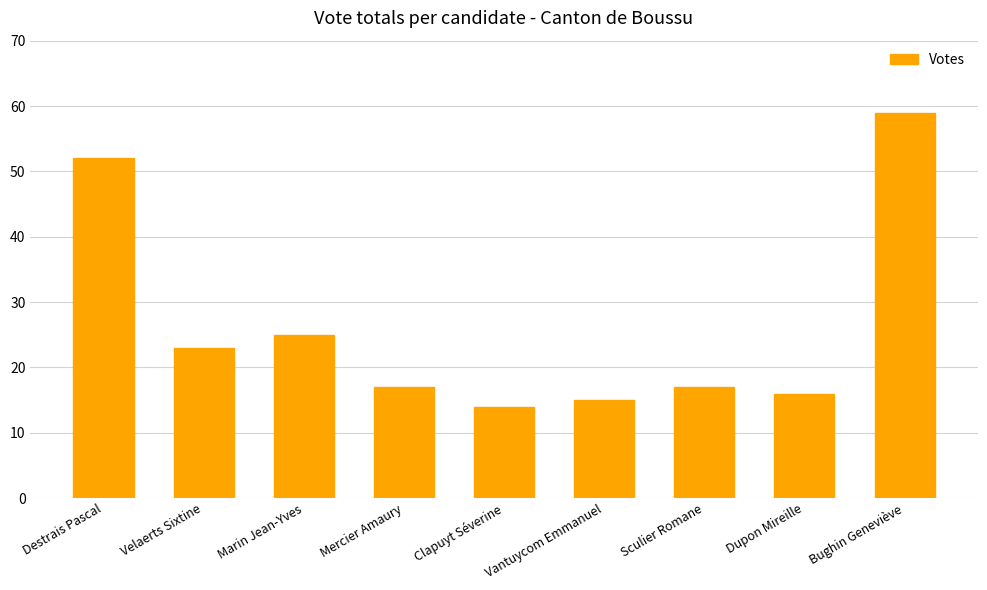

Is it true that the value at Bughin Geneviève is 59?

True